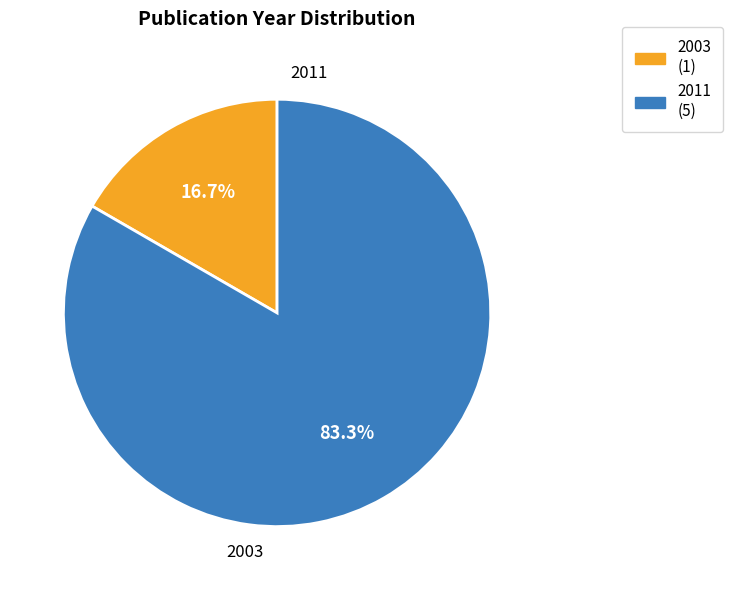

To the nearest percent, what is the average slice percentage?

50%